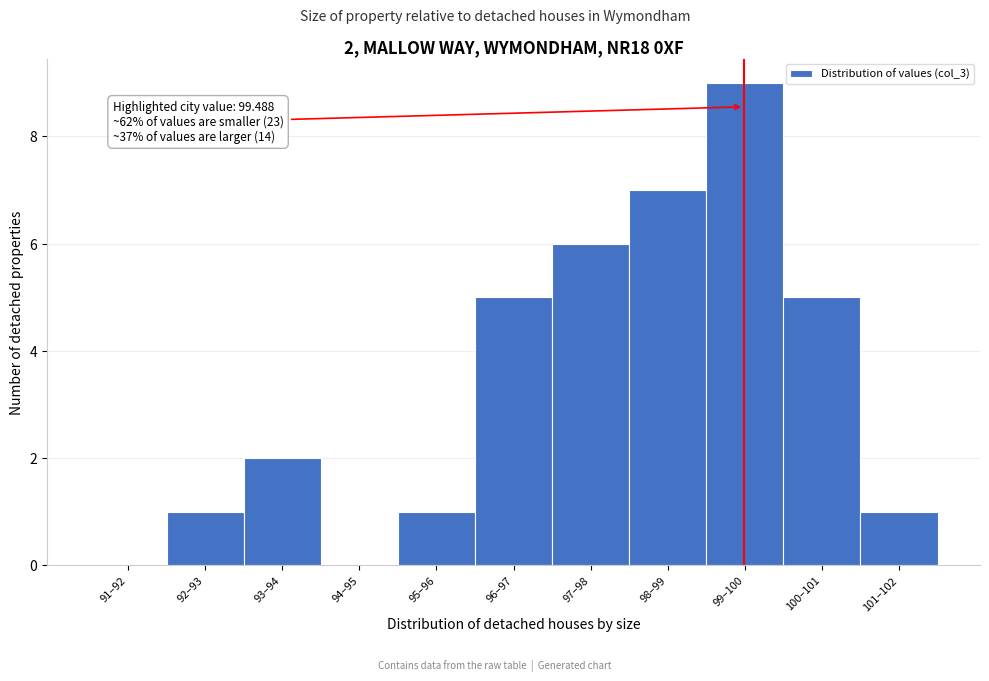

Reading right to left, extract all data points from this chart.

101–102=1	100–101=5	99–100=9	98–99=7	97–98=6	96–97=5	95–96=1	94–95=0	93–94=2	92–93=1	91–92=0